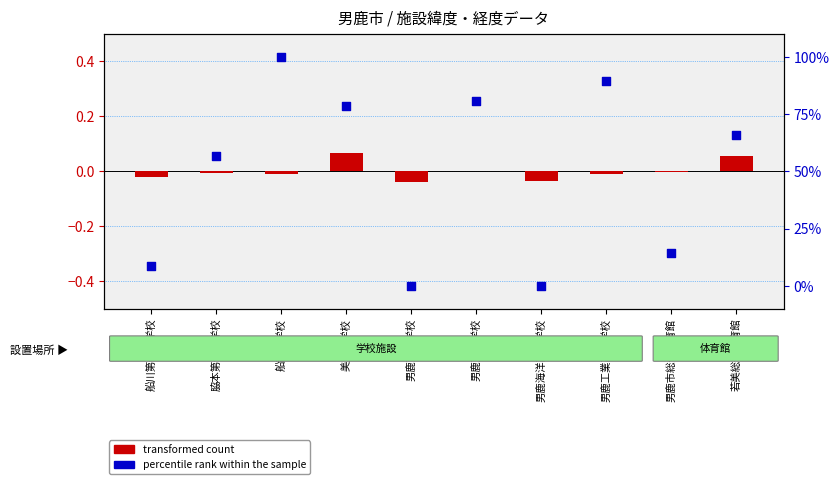

At how many categories does at least one series exceed 68?

4